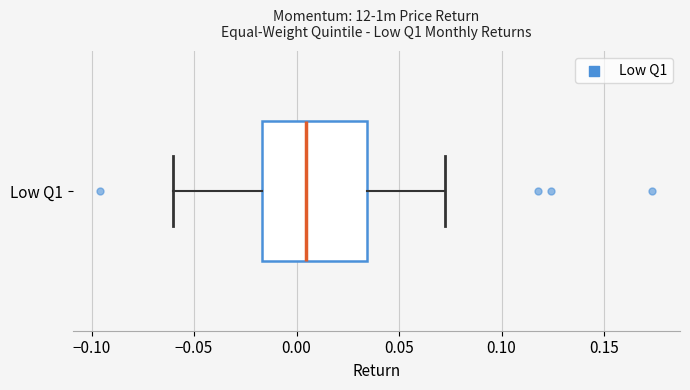

Where does the right whisker of the box for Low Q1 end on the x-axis? The values are not printed on the chart, so give them approximately, as read against the axis.

0.070